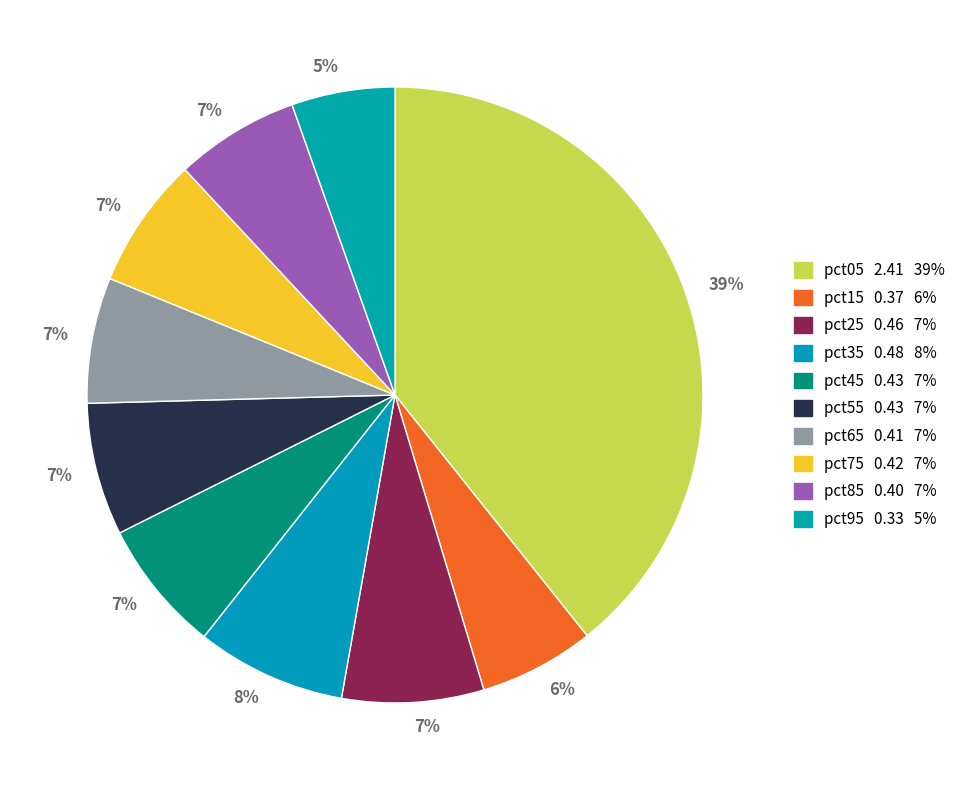

How many segments does this pie chart have?

10